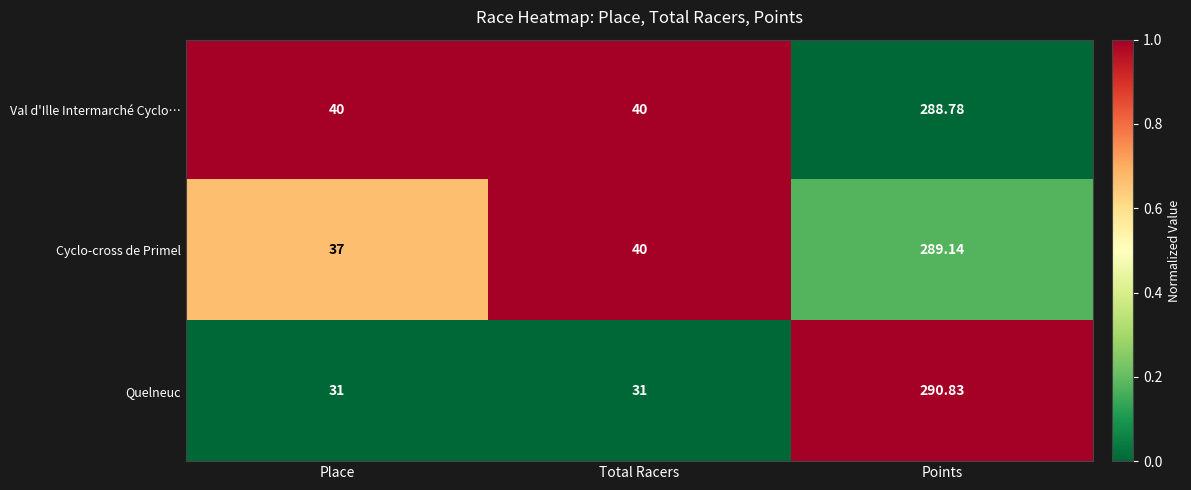

Which label corresponds to the largest value in the chart?

Points